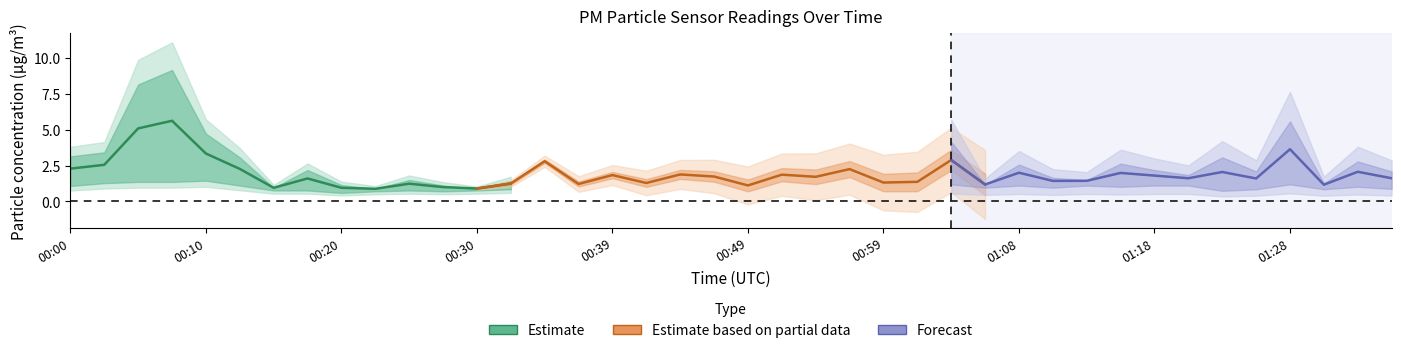

At which category is the sum across all series the highest?

00:07